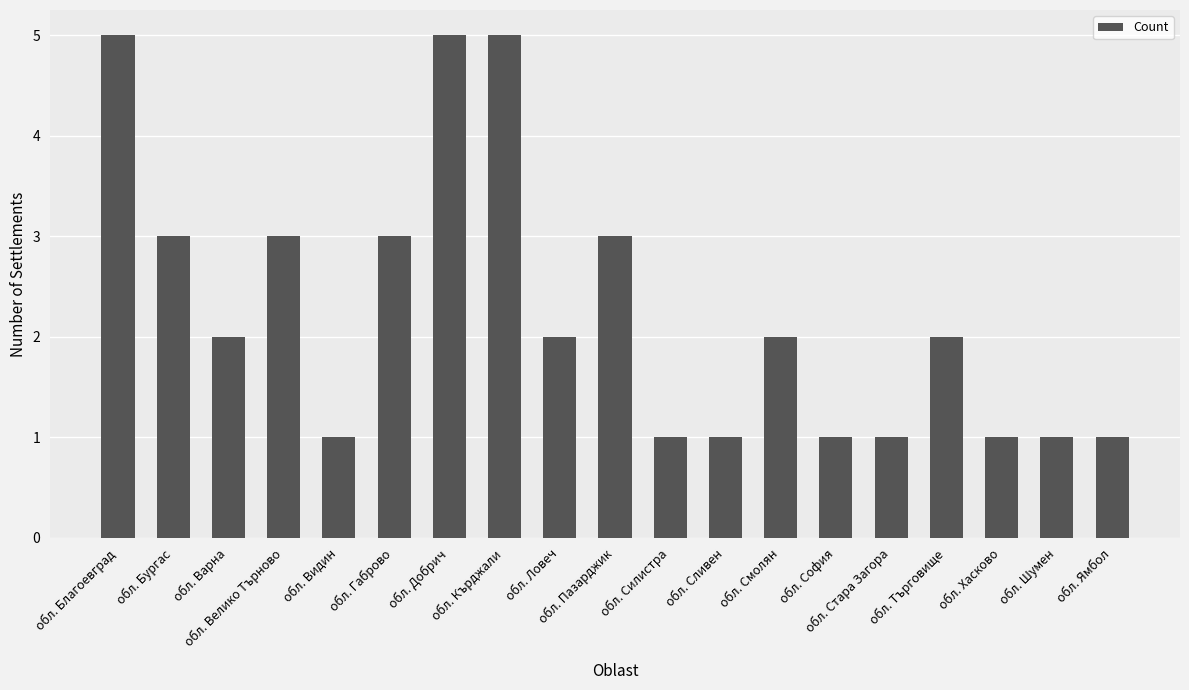

What is the label of the 3rd bar from the right?

обл. Хасково